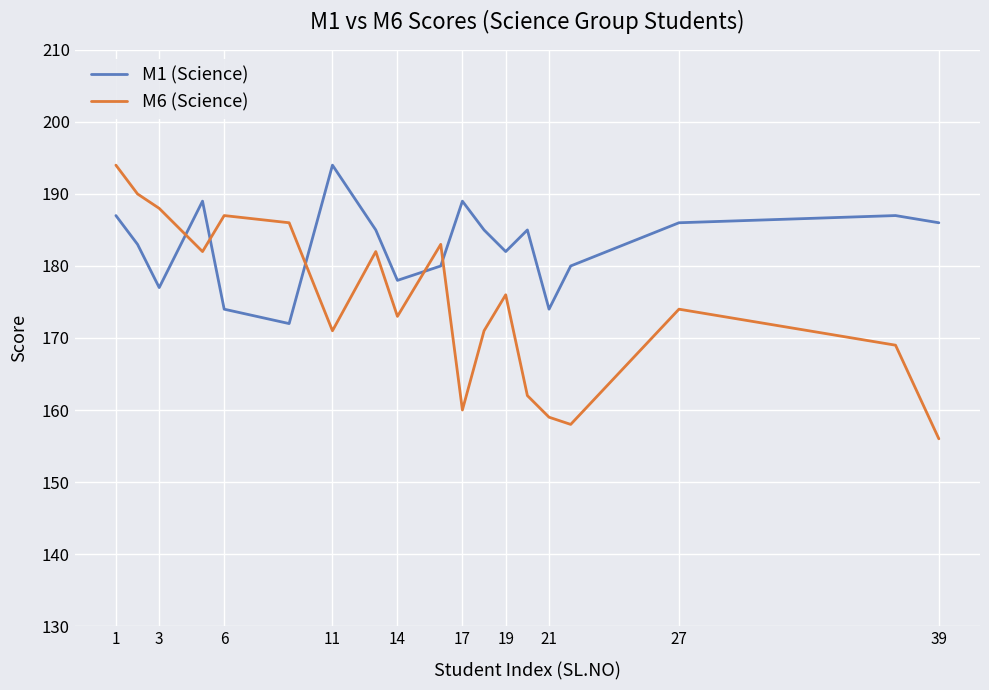

What is the difference between the maximum and minimum values in the M1 (Science) series?

22